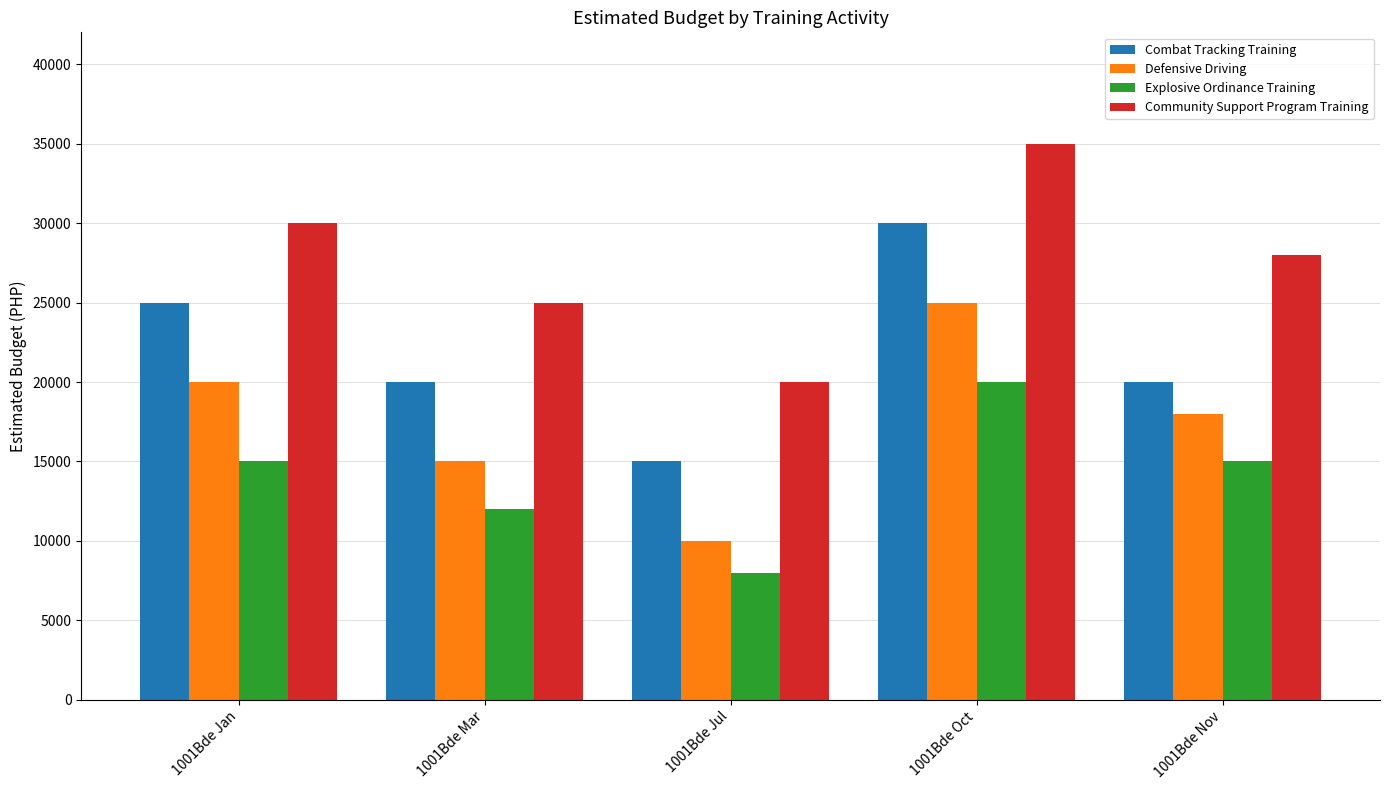

List the series in order of their overall mean, lowest first.

Explosive Ordinance Training, Defensive Driving, Combat Tracking Training, Community Support Program Training